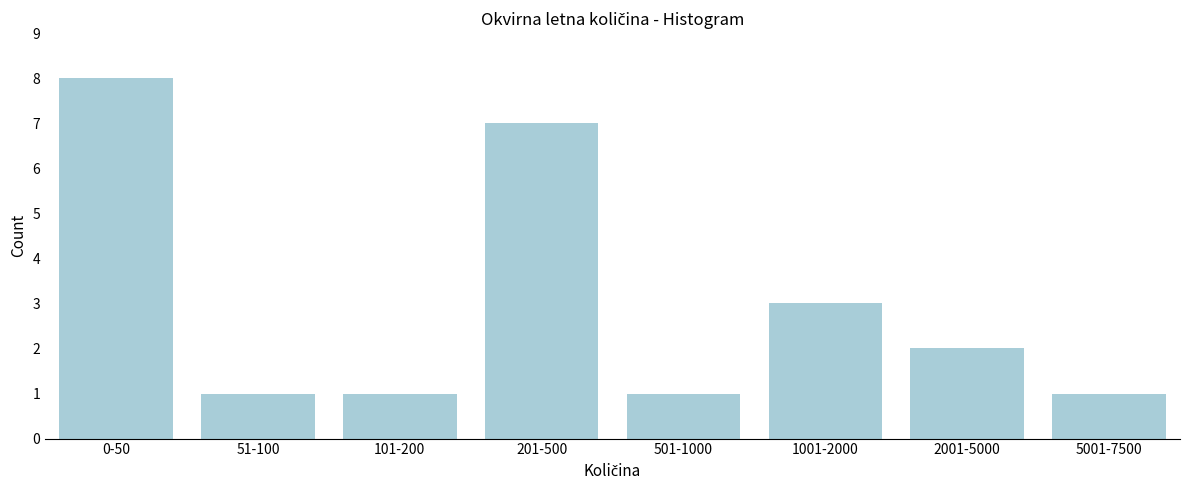

Reading right to left, transcribe all the data shown in this chart.

5001-7500=1	2001-5000=2	1001-2000=3	501-1000=1	201-500=7	101-200=1	51-100=1	0-50=8